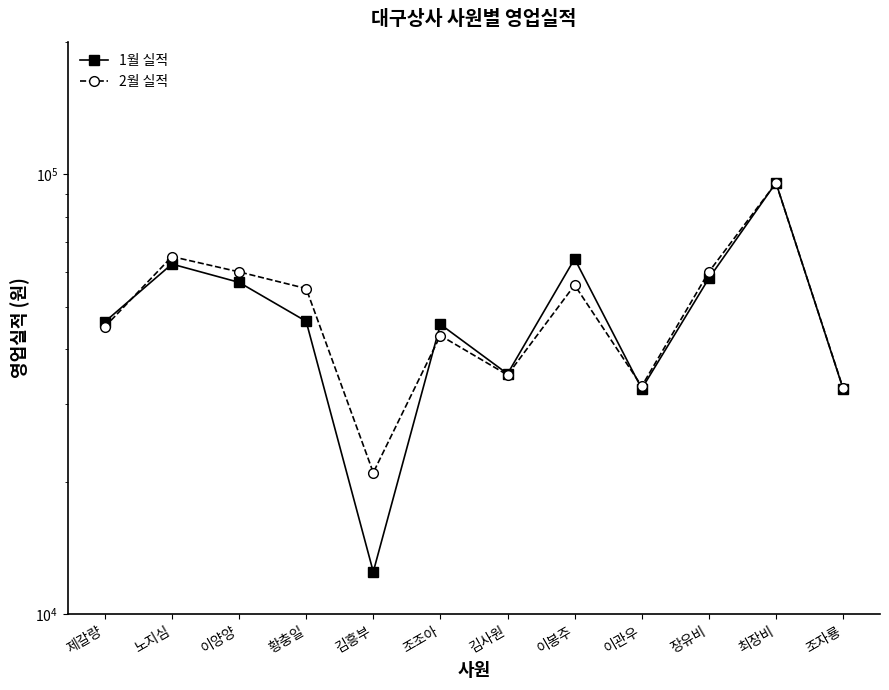

What is the greatest value displayed?

95620